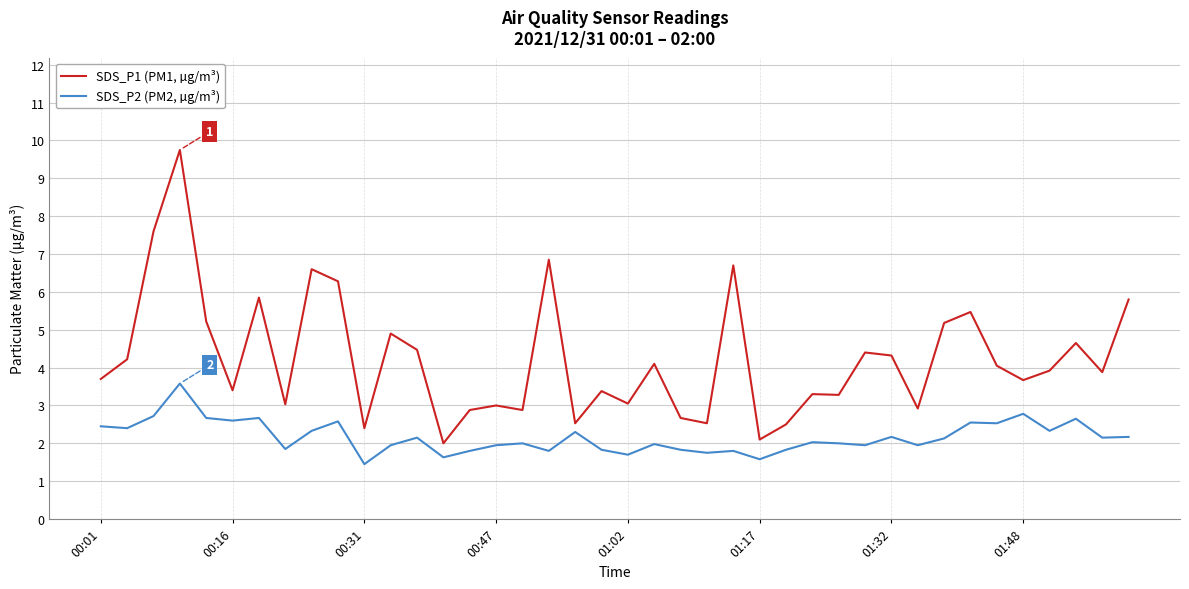

List the series in order of their peak value, highest first.

SDS_P1 (PM1, µg/m³), SDS_P2 (PM2, µg/m³)